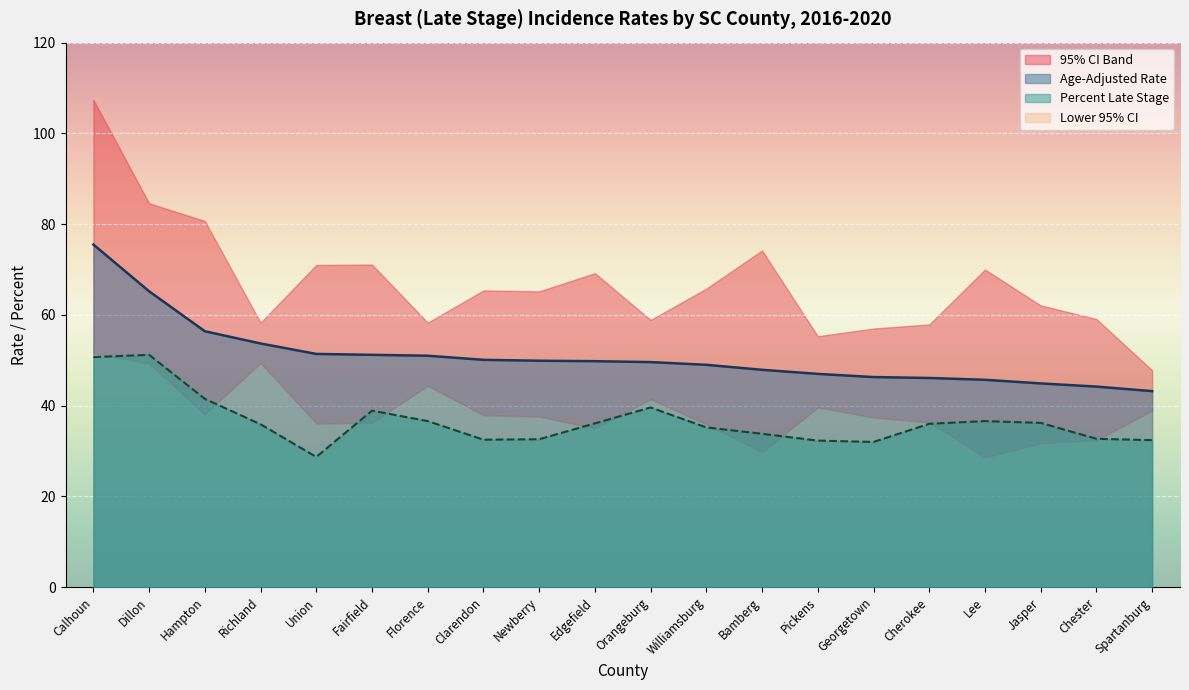

What is the label of the 12th point from the left?

Williamsburg